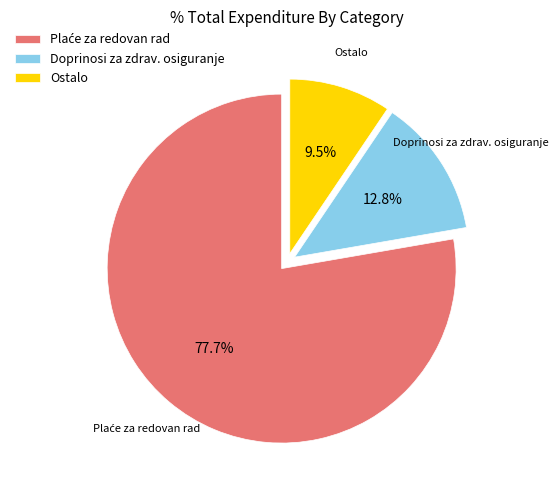

Is there a majority slice in this chart?

Yes